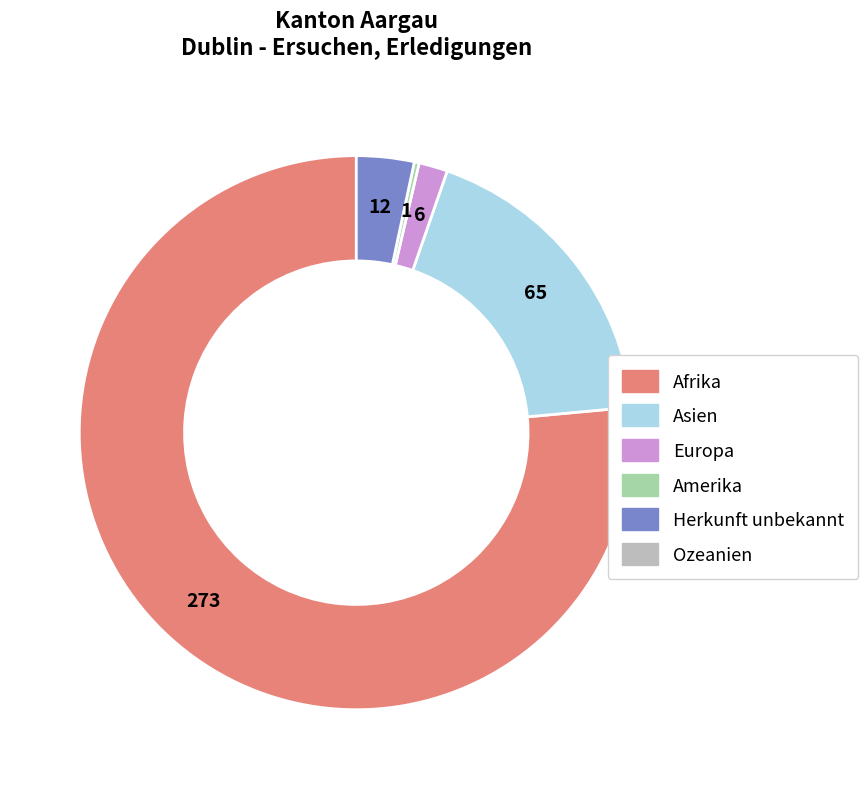

Is there any slice that represents more than half of the pie?

Yes